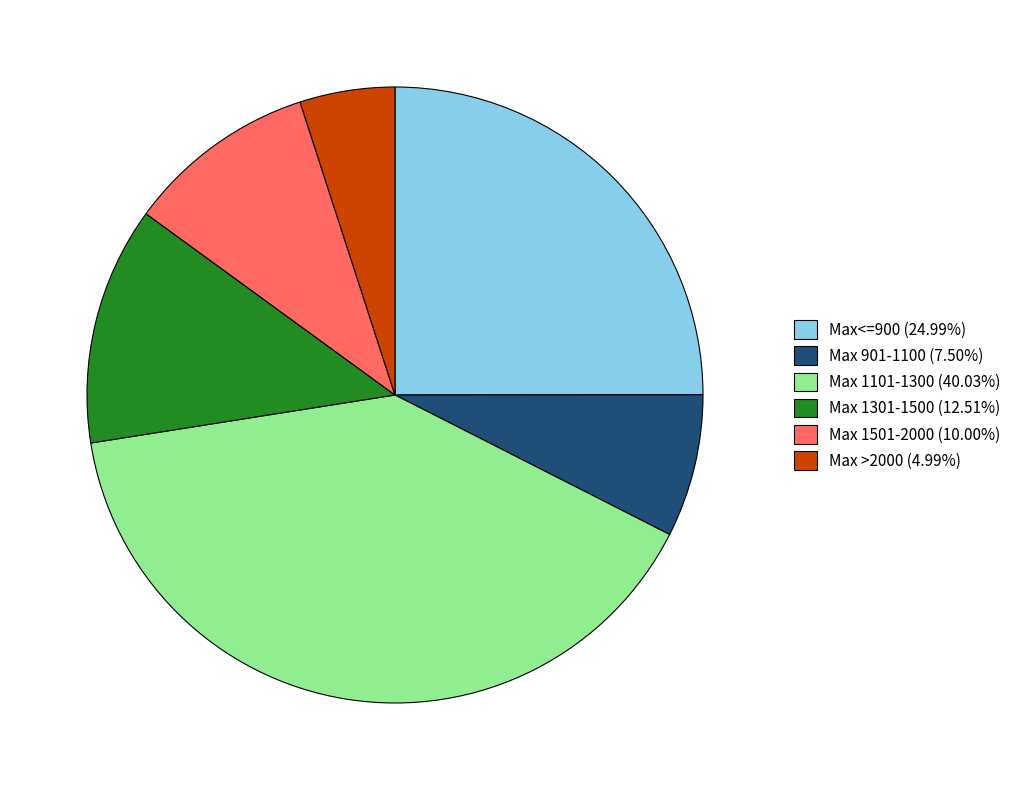

Is there any slice that represents more than half of the pie?

No